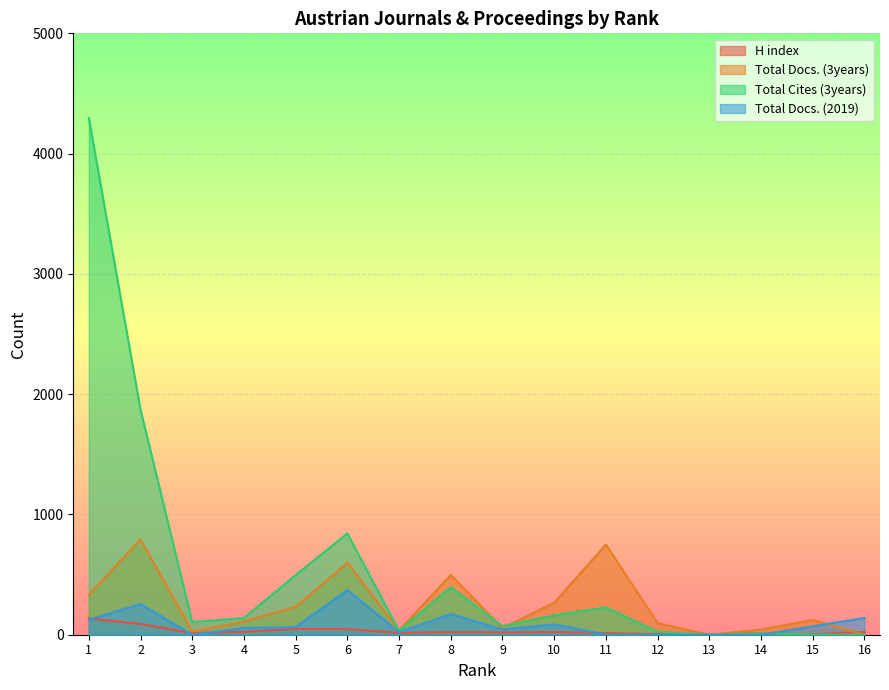

Where is H index nearest to the value 68?

5